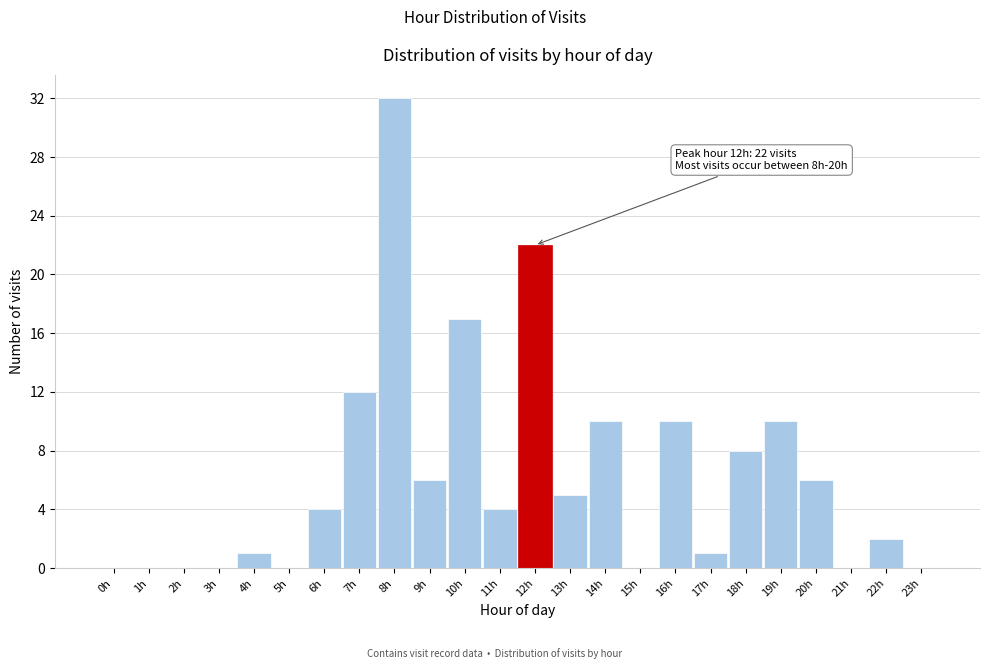

Reading left to right, transcribe all the data shown in this chart.

0h=0	1h=0	2h=0	3h=0	4h=1	5h=0	6h=4	7h=12	8h=32	9h=6	10h=17	11h=4	12h=22	13h=5	14h=10	15h=0	16h=10	17h=1	18h=8	19h=10	20h=6	21h=0	22h=2	23h=0